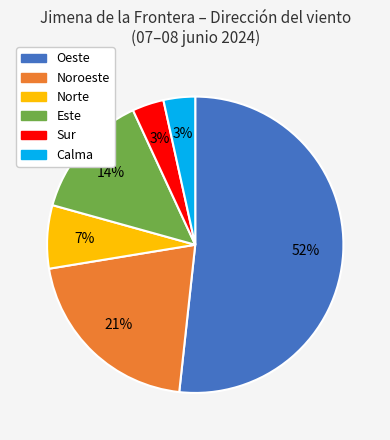

To the nearest percent, what is the average slice percentage?

17%